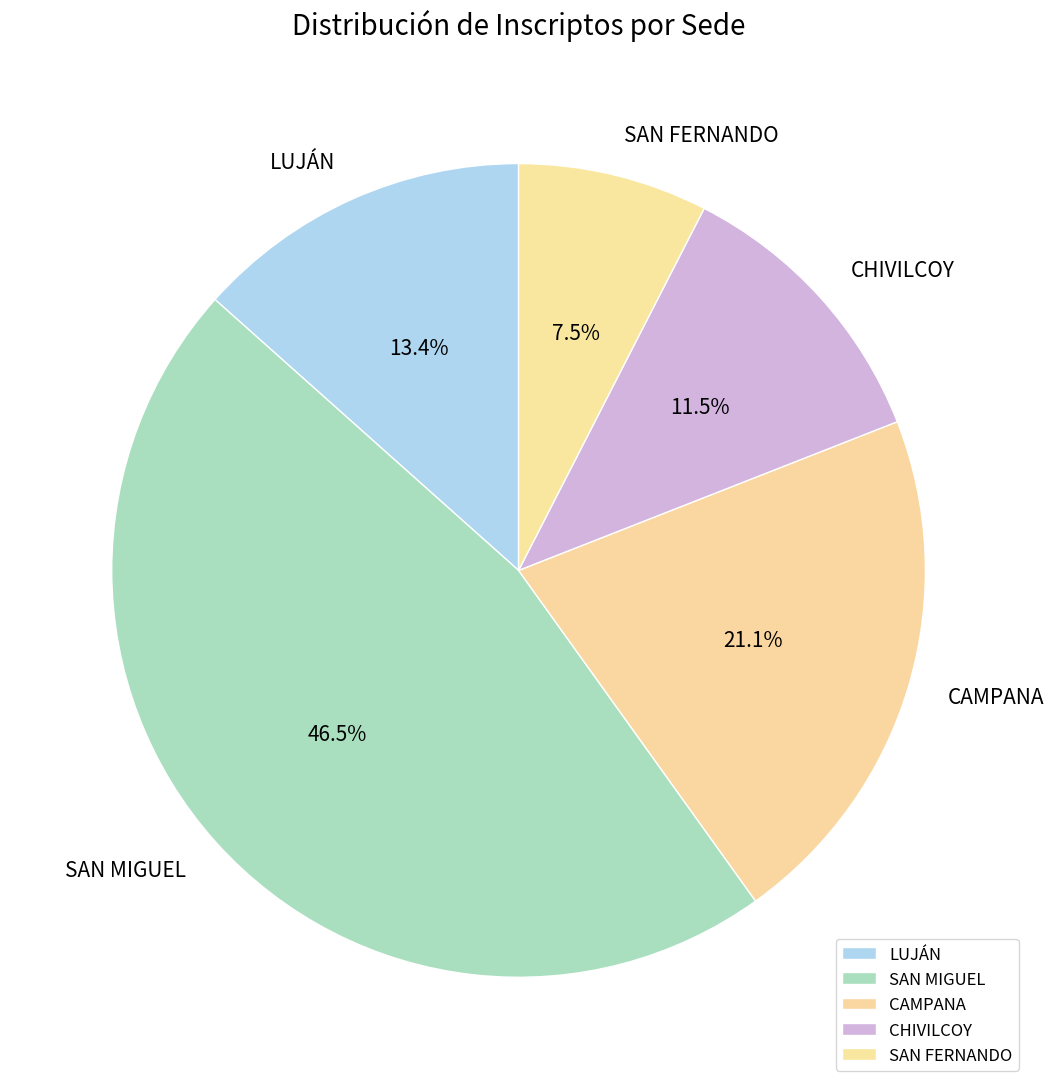

Do CHIVILCOY and LUJÁN together represent more than half of the pie?

No